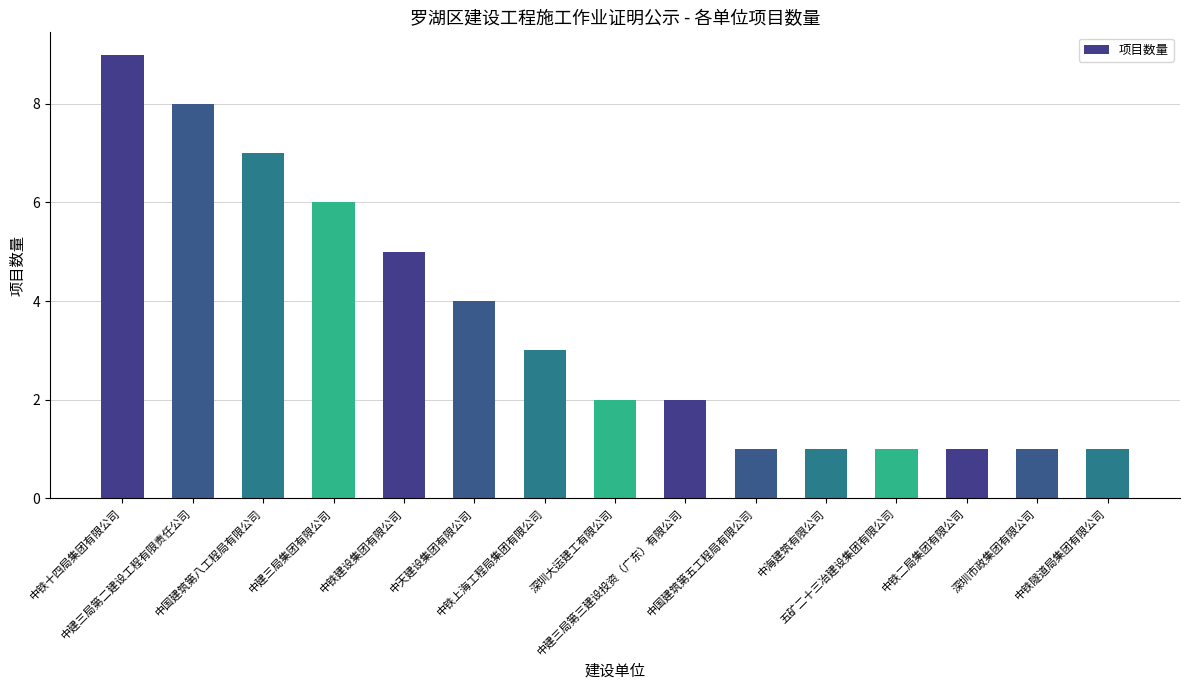

Does the chart contain stacked bars?

No